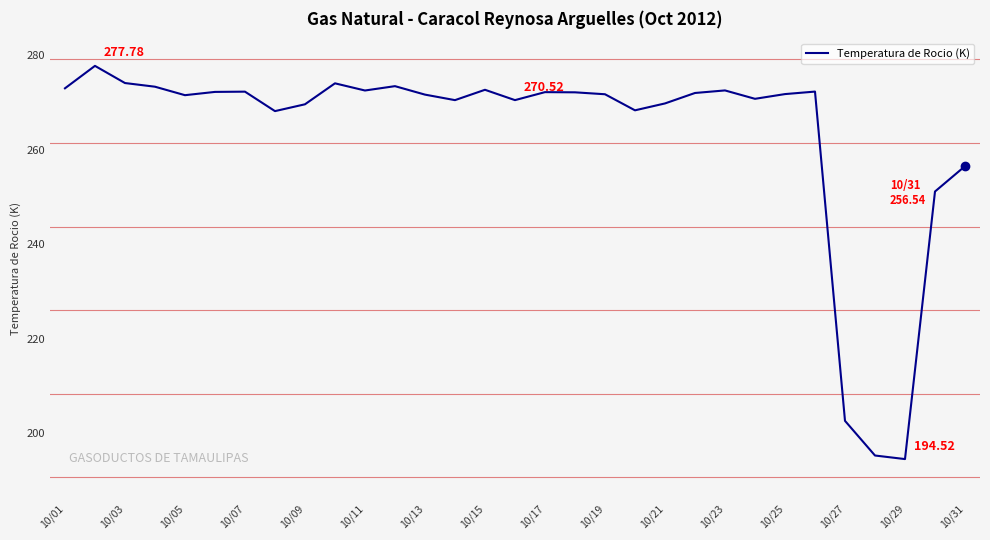

What is the difference between the maximum and minimum values?

83.3